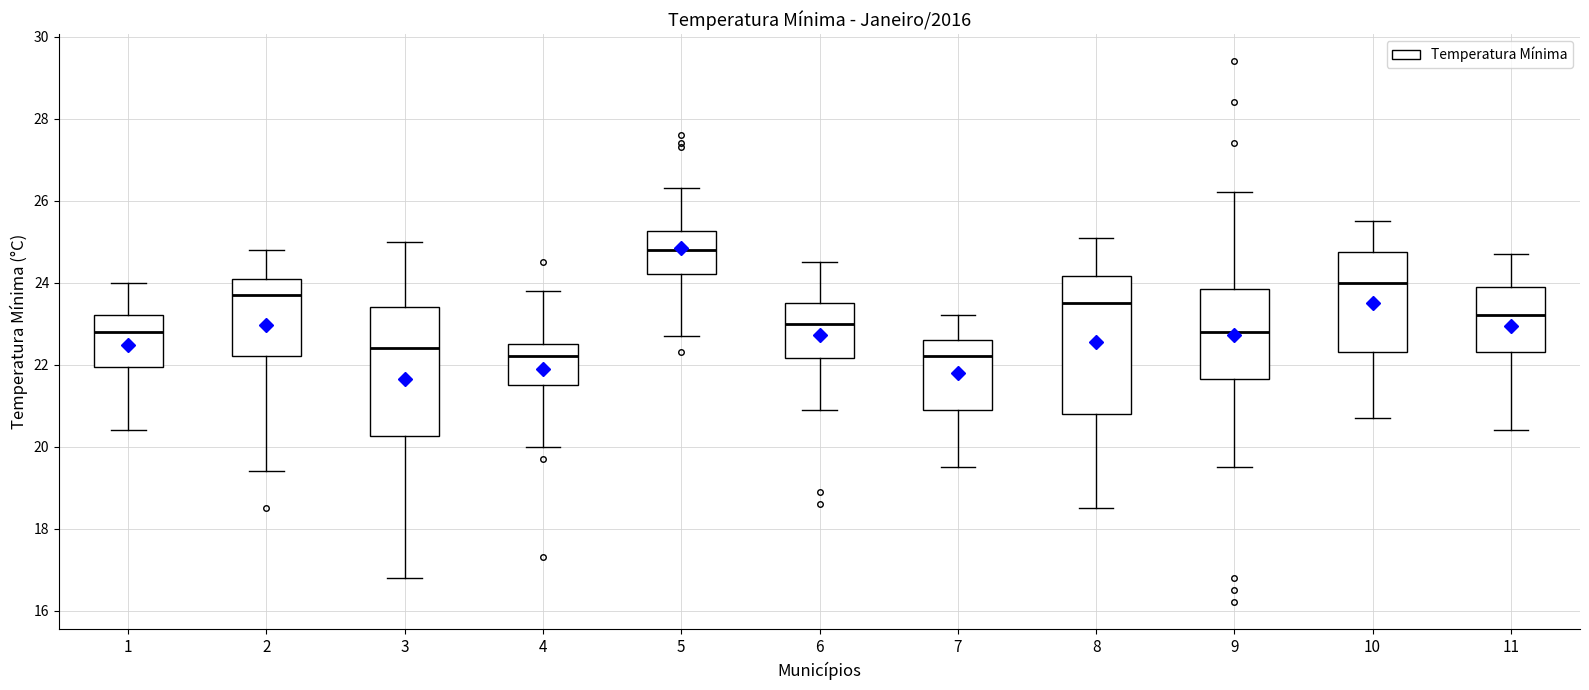

Which box is the tallest, from its lower edge to its upper edge?

8